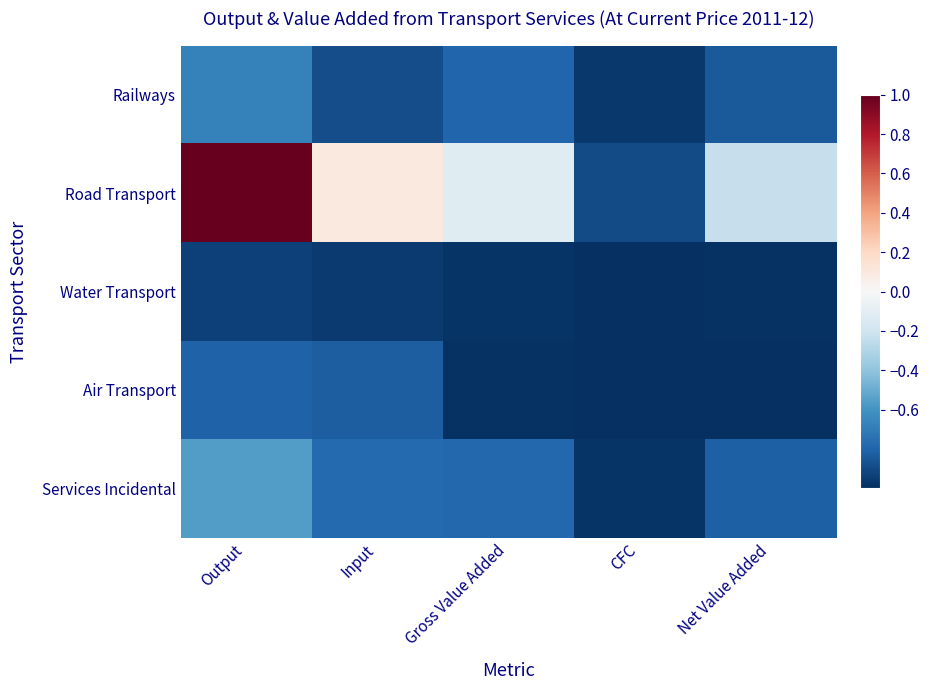

What is the spread (max minus min) of values at Input?

1.1